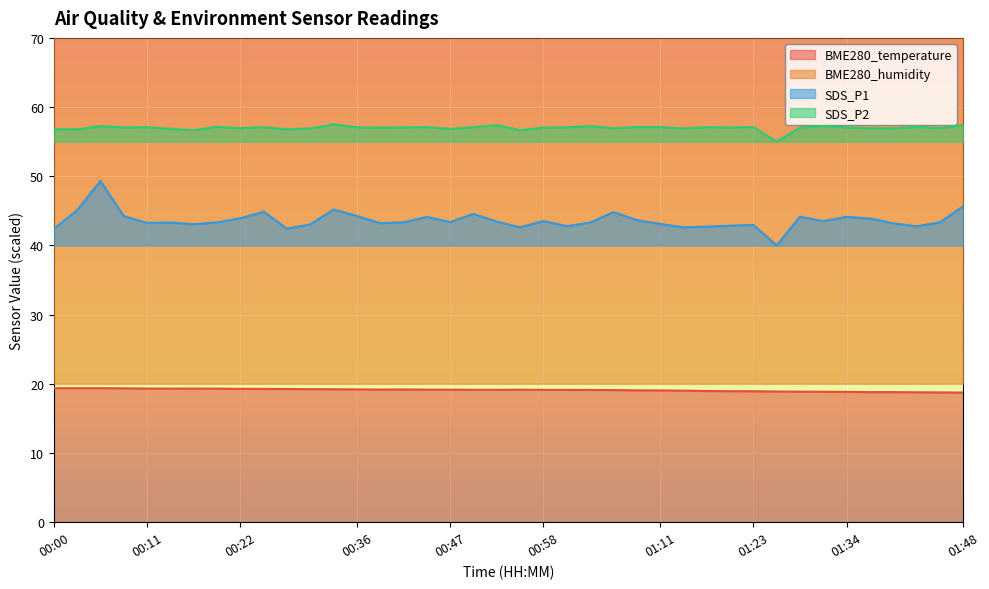

Is the value of SDS_P2 at 00:08 greater than the value of BME280_humidity at 01:34?

No